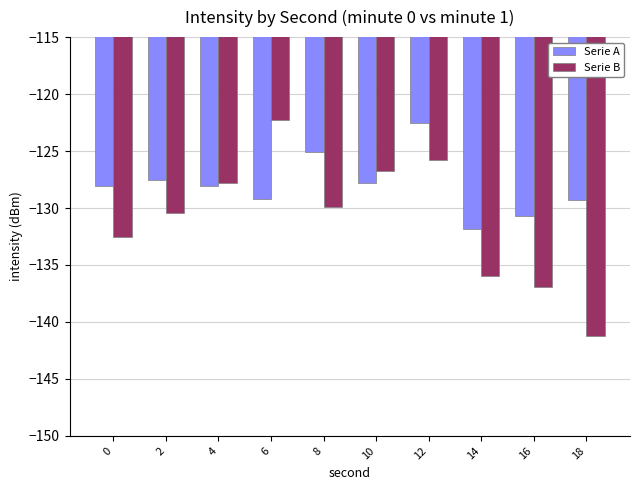

Rank the series at 18 from highest to lowest value.

Serie A, Serie B